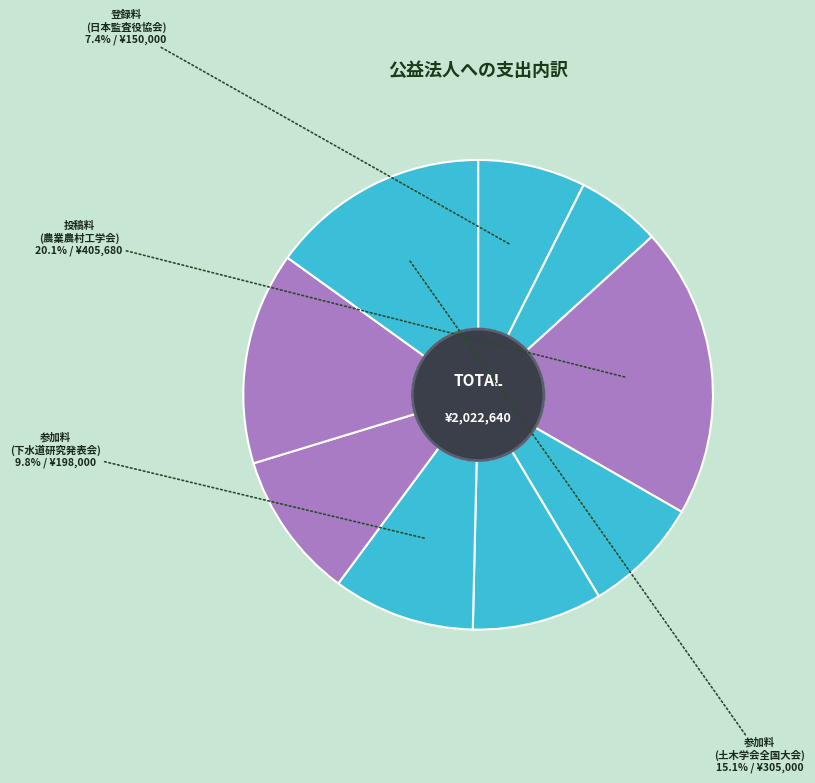

Count the number of slices in the pie.

9